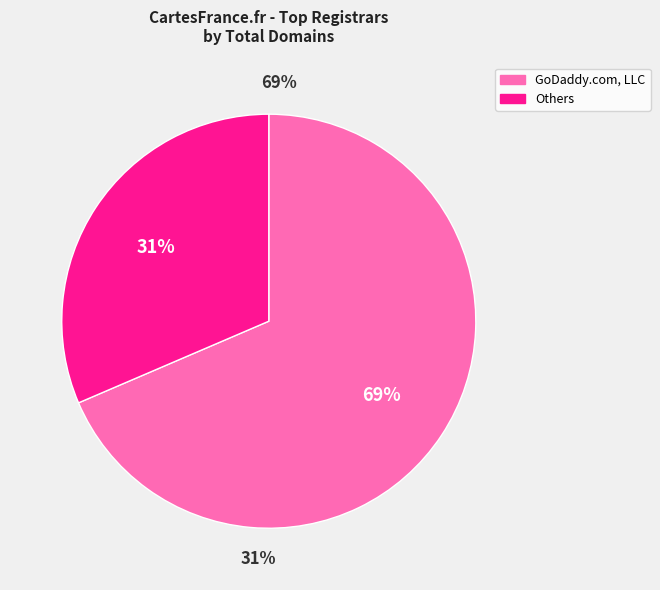

What is the majority slice?

GoDaddy.com, LLC